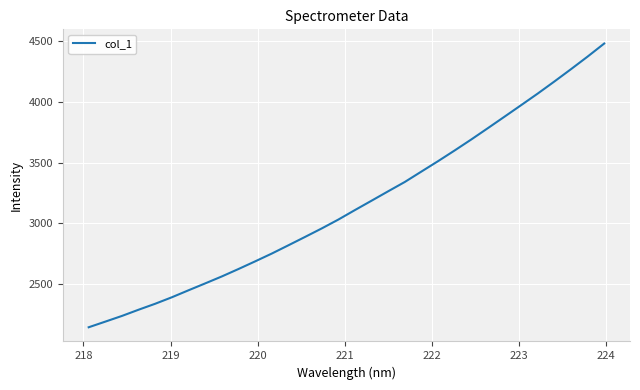

What is the smallest value displayed?

2146.5